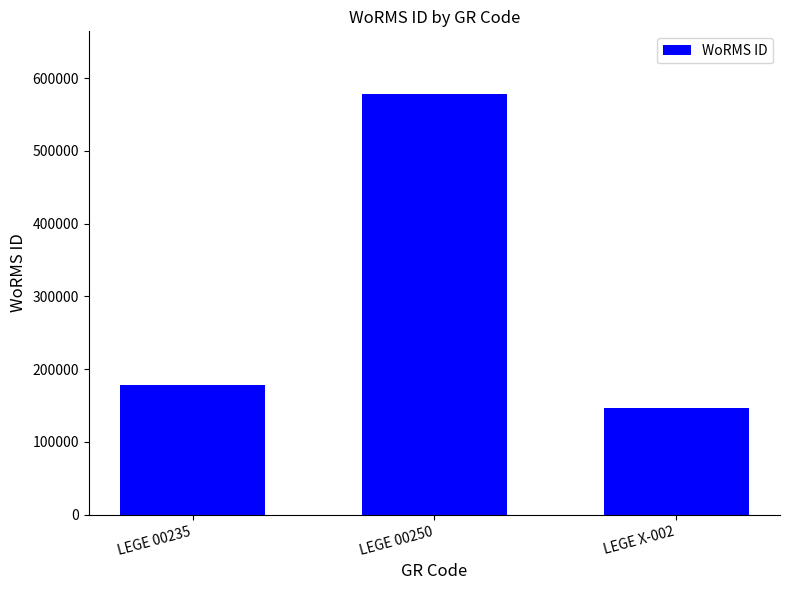

What is the greatest value displayed?

577752